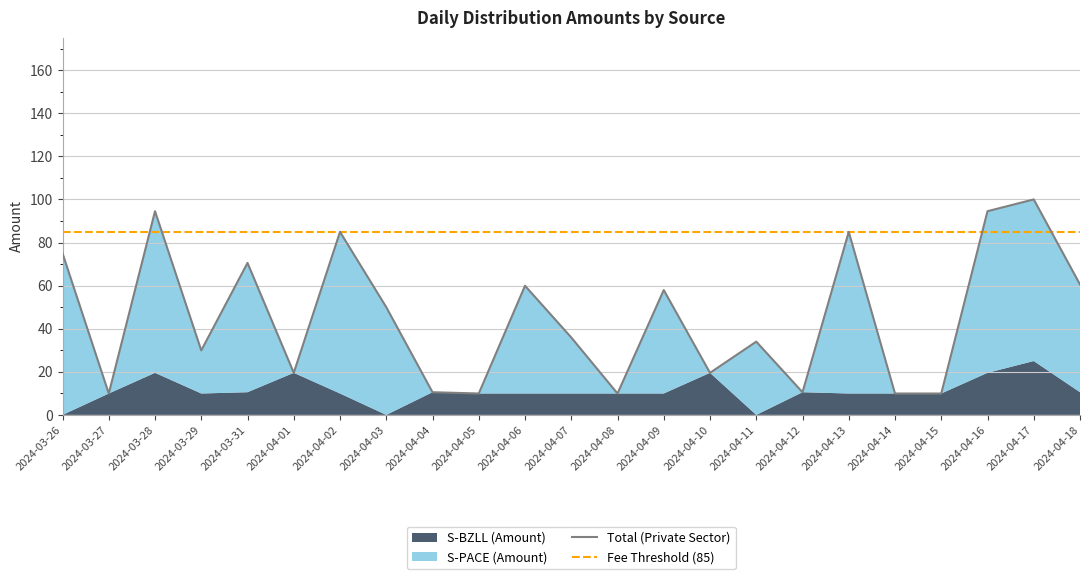

Reading left to right, transcribe all the data shown in this chart.

75.0	9.9	94.5	29.9	70.5	19.5	84.9	50.0	10.5	9.9	59.9	35.9	9.9	57.9	19.5	34.0	10.5	84.9	9.9	9.9	94.5	100.0	60.5